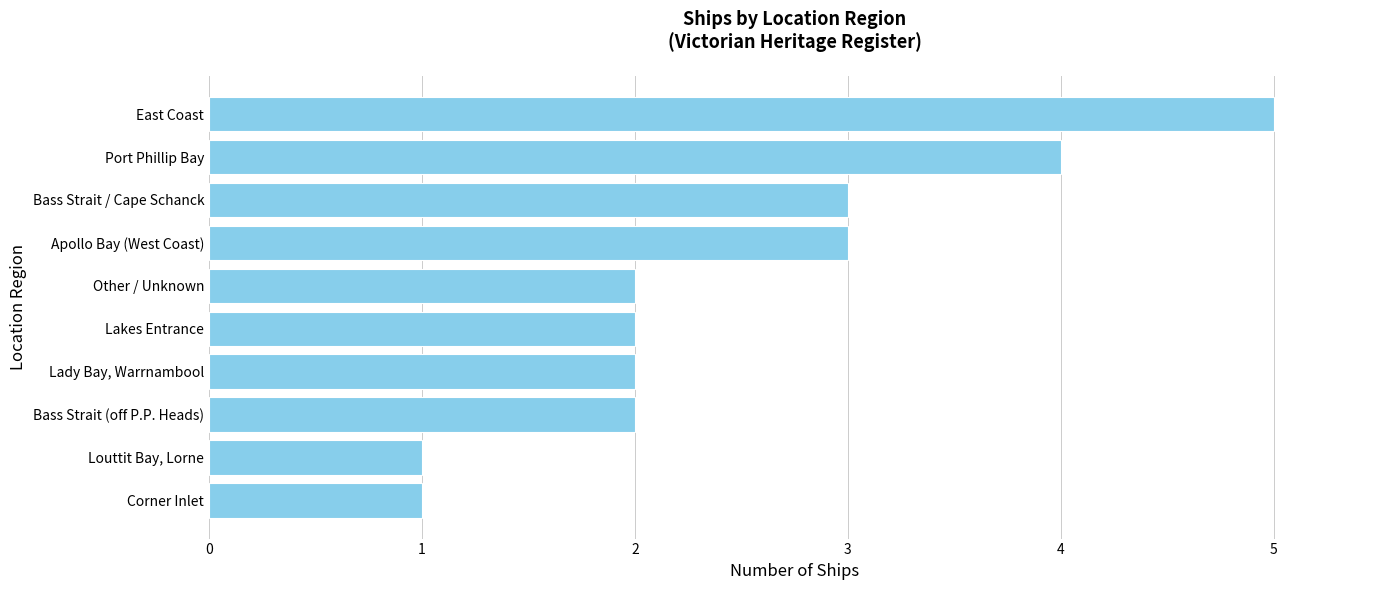

What is the approximate value at Bass Strait / Cape Schanck?

3